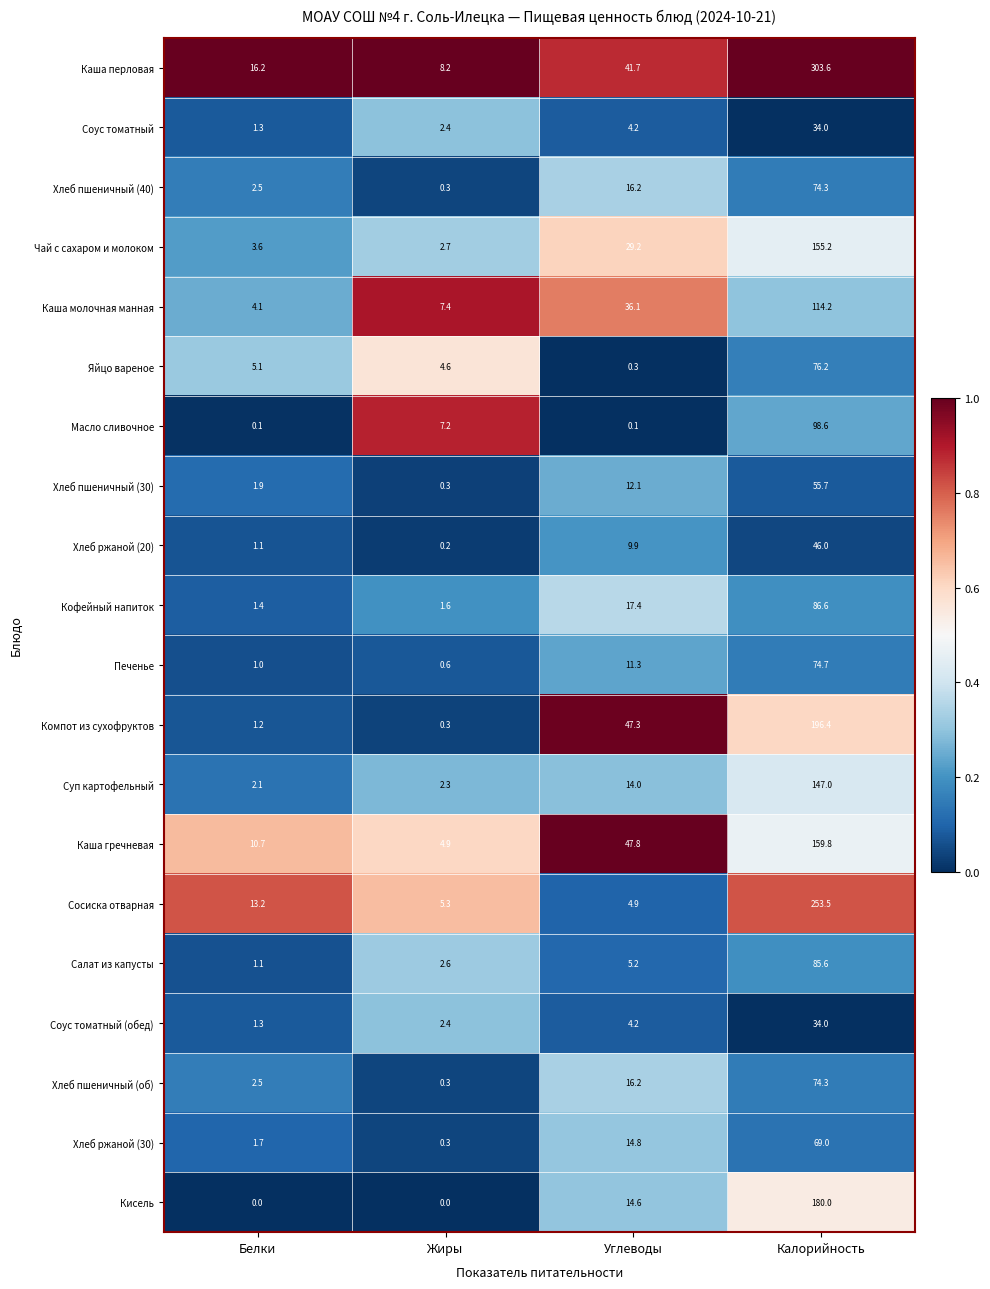

What is the total value across all series at Белки?

72.1